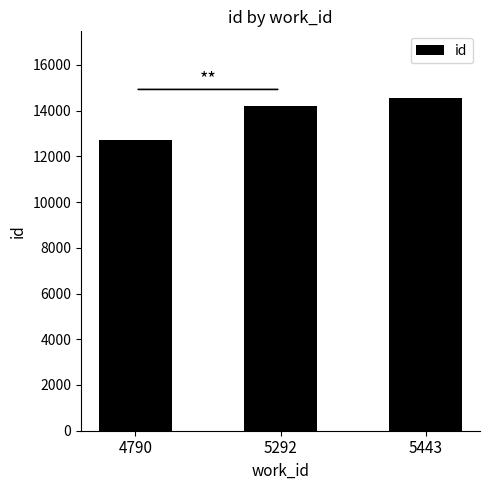

What is the ratio of the value at 5292 to the value at 4790?

1.1